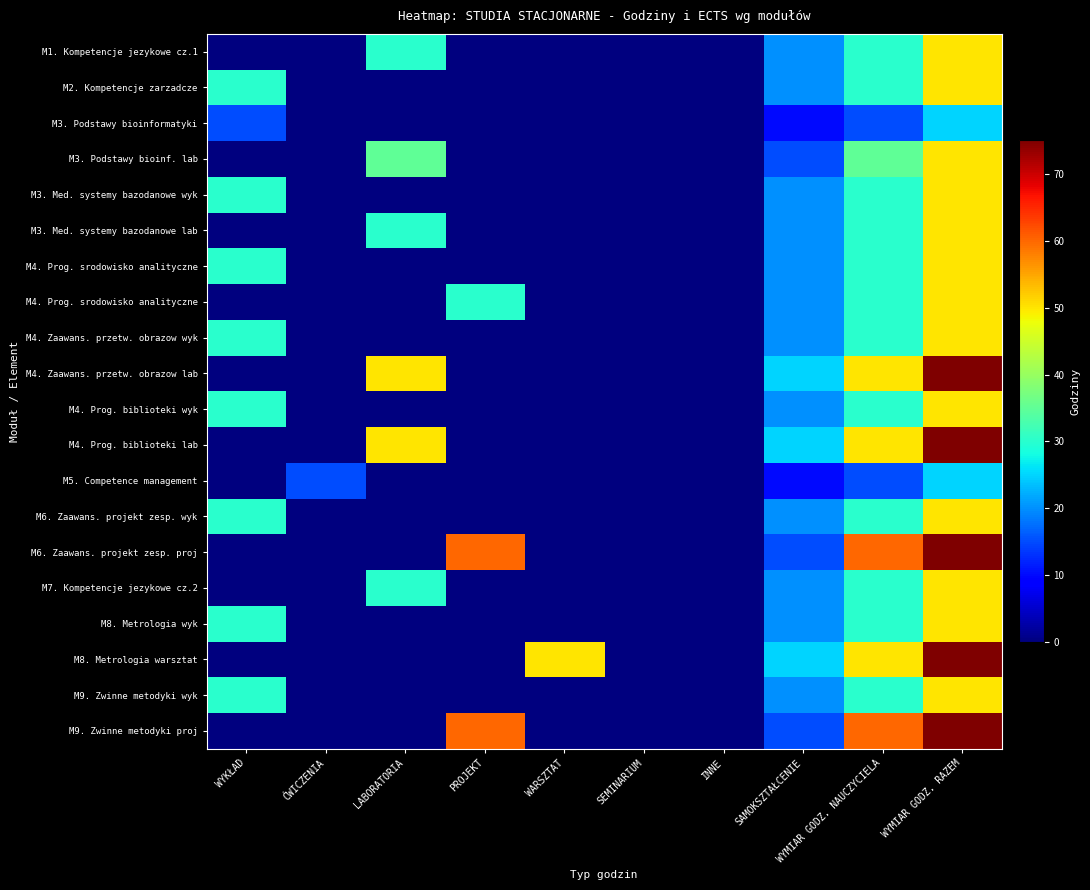

Count the number of categories in the chart.

10